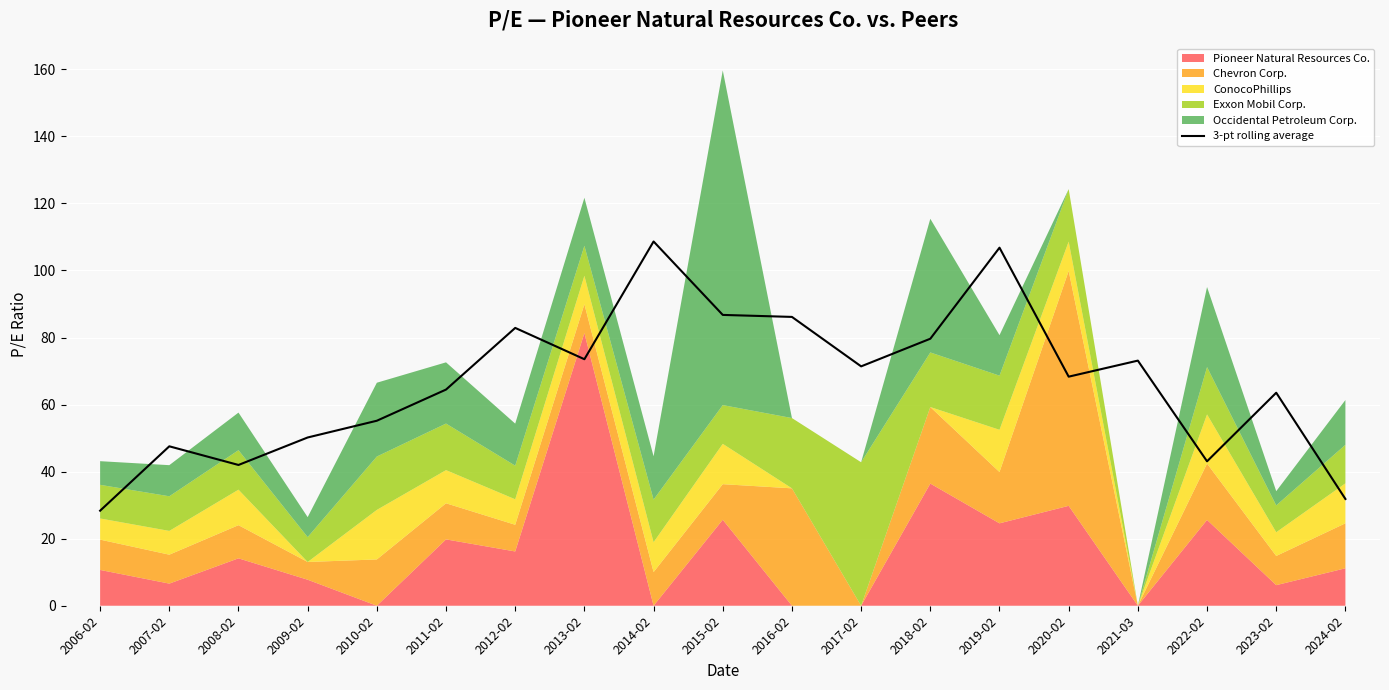

Approximately how many times larger is the value at 2013-02 compared to 2007-02?

1.5